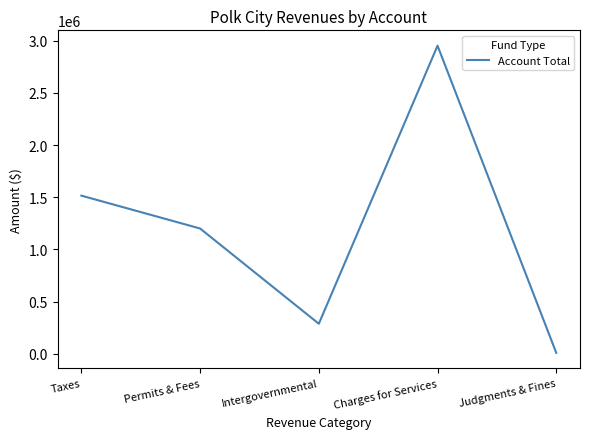

Which category has the highest value across all series?

Charges for Services